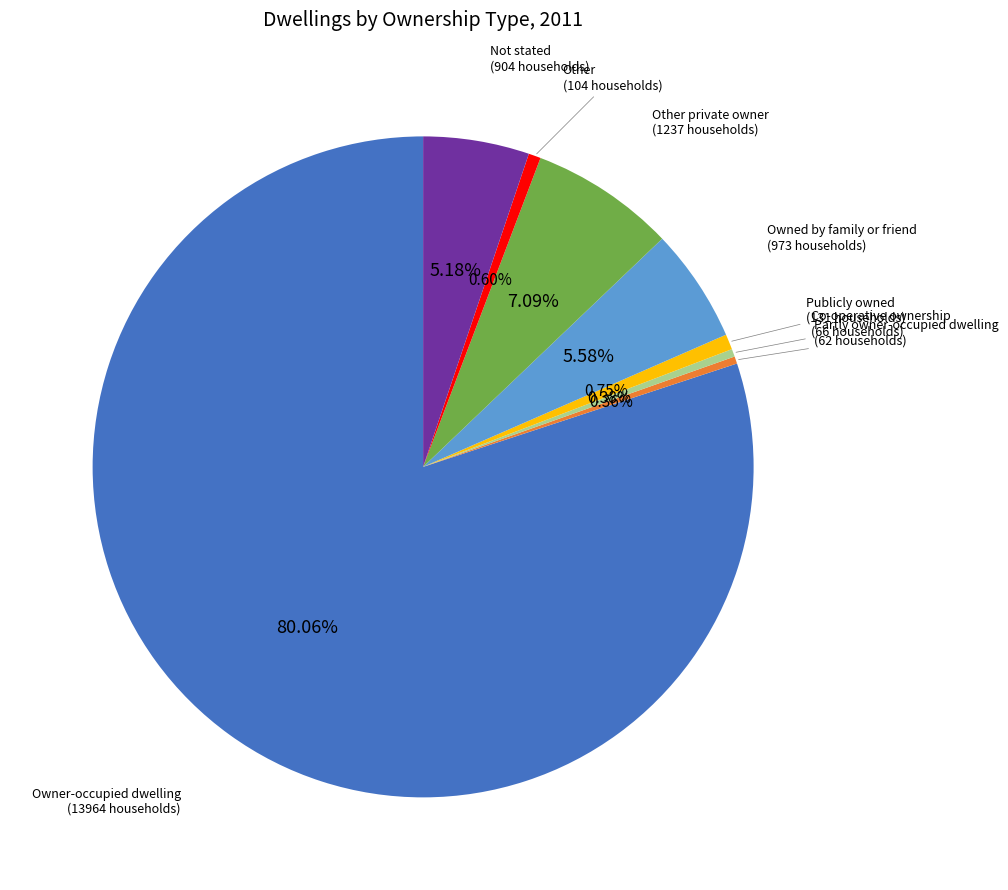

Is there a majority slice in this chart?

Yes